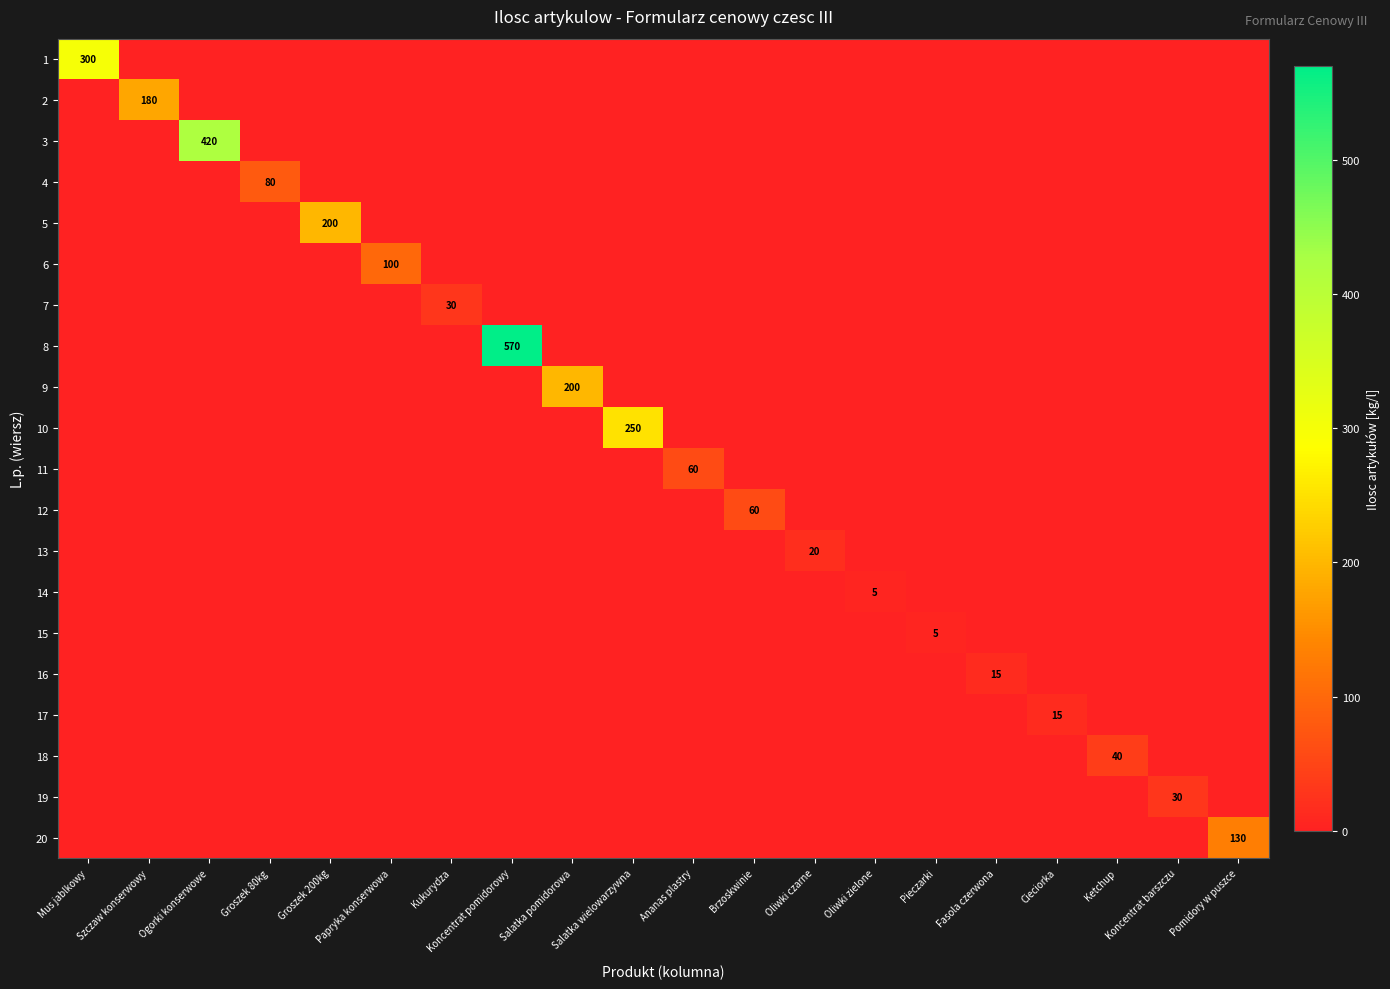

What is the difference between the maximum and minimum values in the 13 series?

20